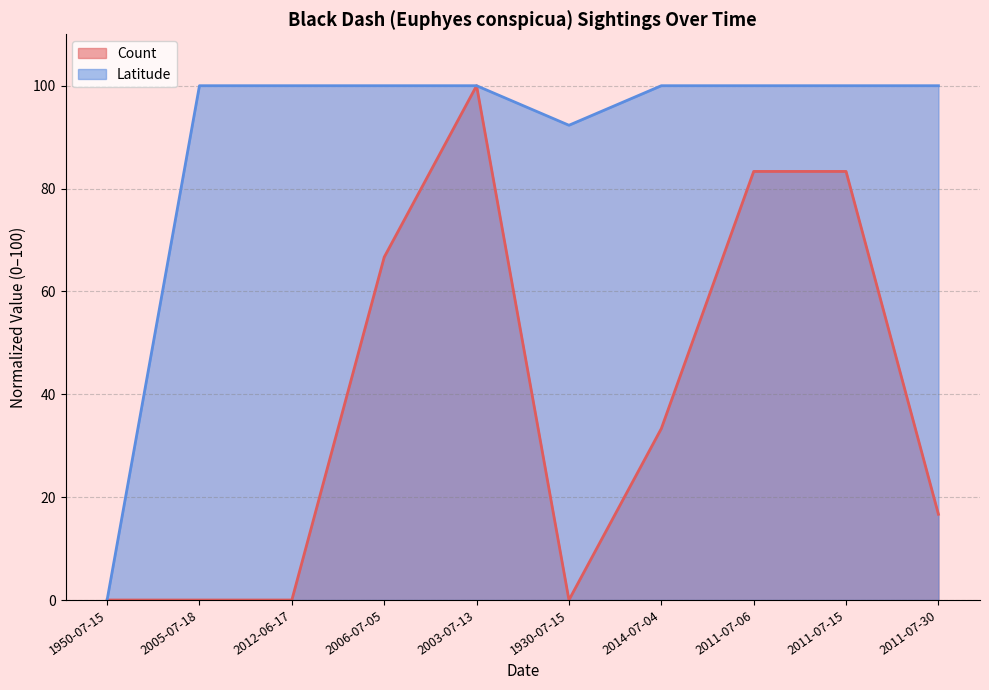

Reading left to right, extract all data points from this chart.

Count (line): 0.0	0.0	0.0	66.7	100.0	0.0	33.3	83.3	83.3	16.7
Latitude (line): 0.0	100.0	100.0	100.0	100.0	92.3	100.0	100.0	100.0	100.0